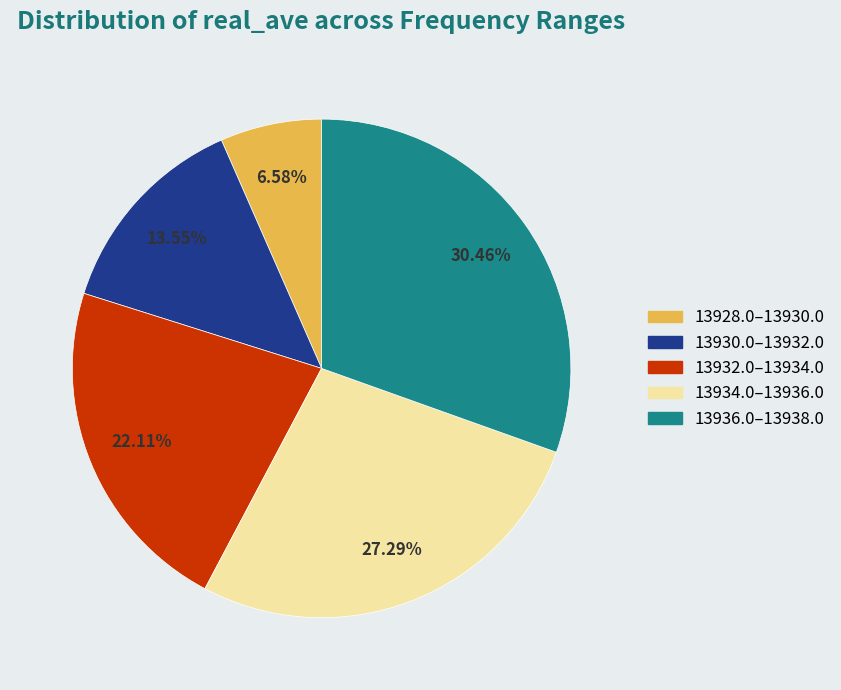

Rank the categories by value from lowest to highest.

13928.0–13930.0, 13930.0–13932.0, 13932.0–13934.0, 13934.0–13936.0, 13936.0–13938.0